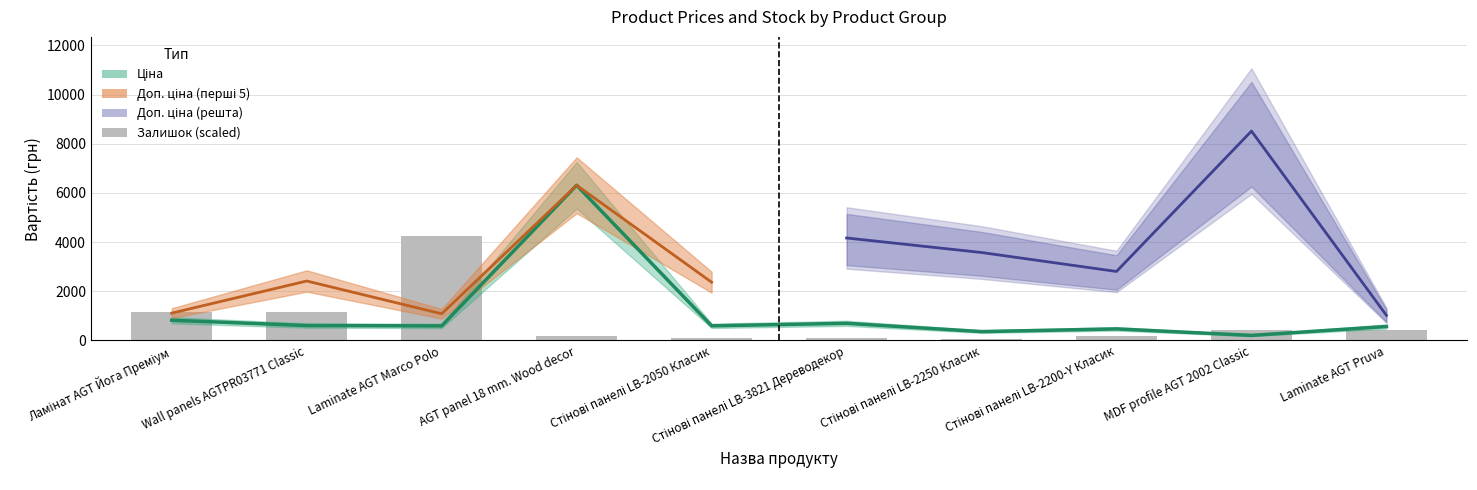

What is the label of the 4th bar from the left?

AGT panel 18 mm. Wood decor